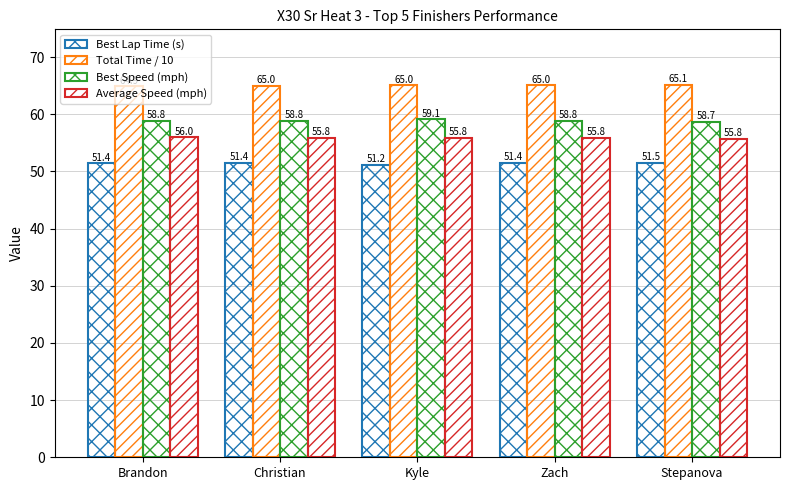

Are the bars grouped side by side (vs. stacked)?

Yes